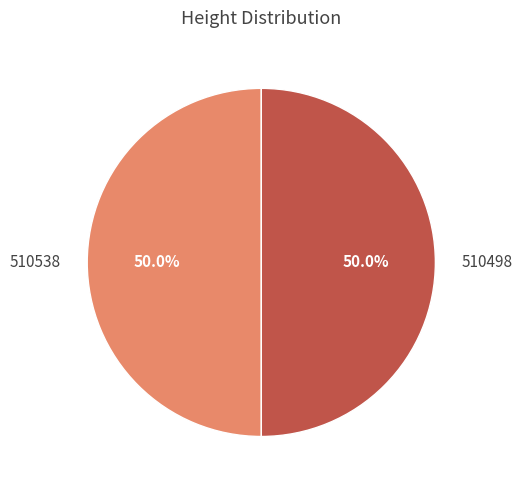

What portion of the pie excludes 510498?

50.0%